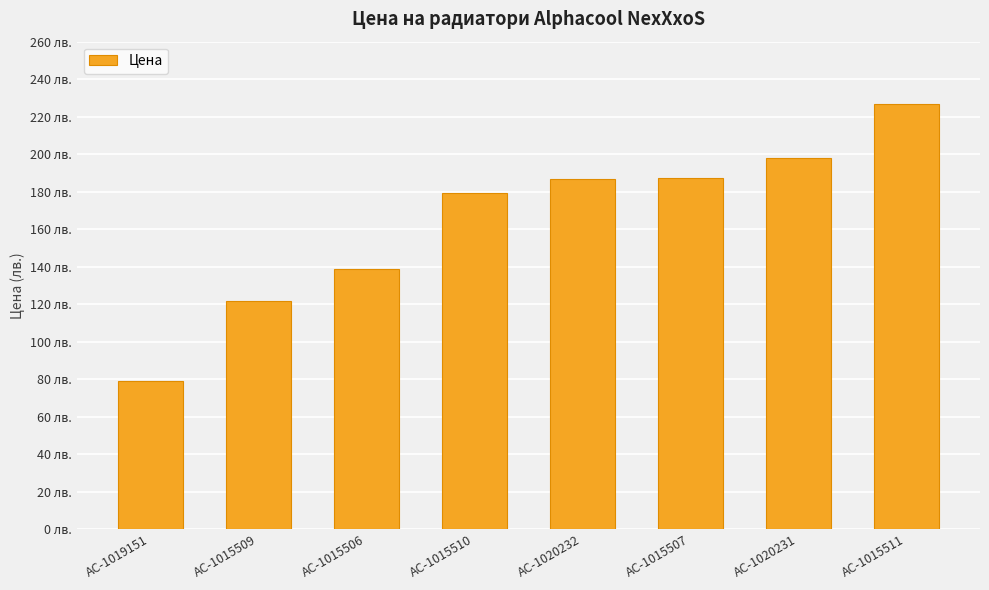

List the labels in order of value, smallest first.

AC-1019151, AC-1015509, AC-1015506, AC-1015510, AC-1020232, AC-1015507, AC-1020231, AC-1015511